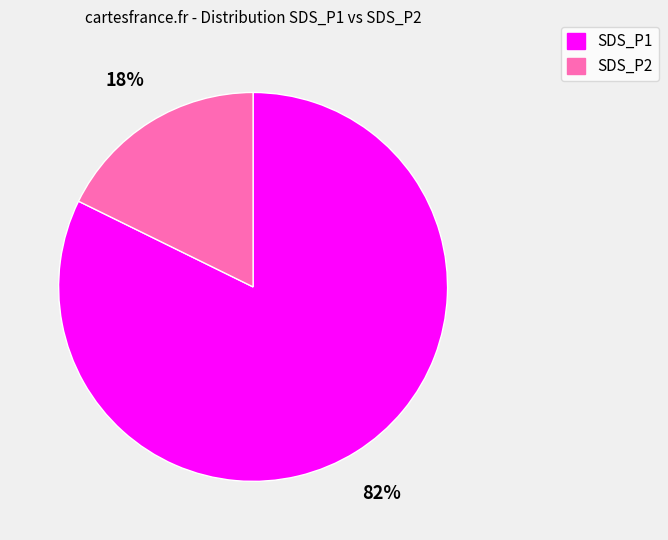

True or false: SDS_P2 accounts for 18% of the total.

True